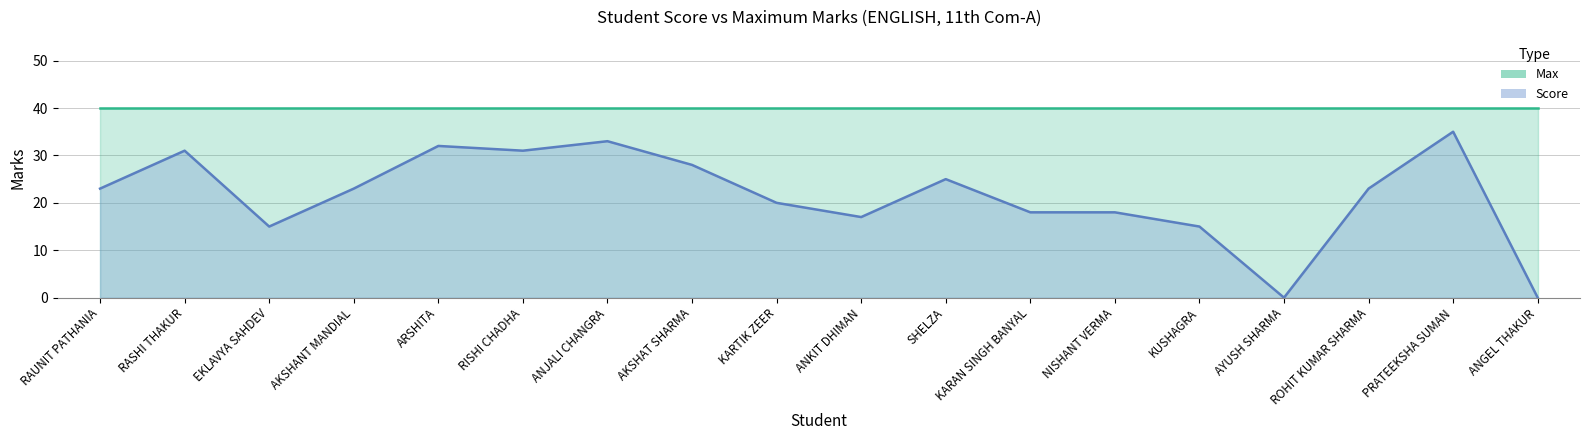

At which category does the chart reach its minimum across all series?

AYUSH SHARMA